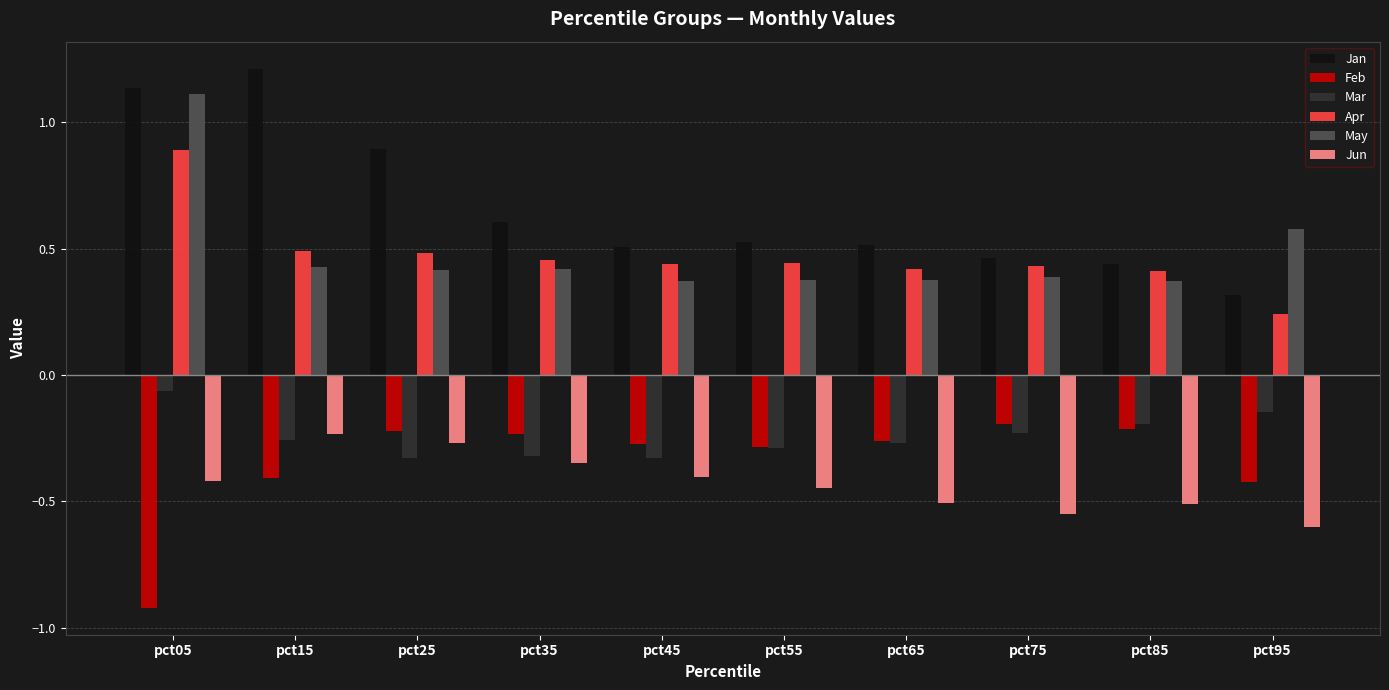

What is the sum of the Jun values at pct65 and pct55?

-1.0